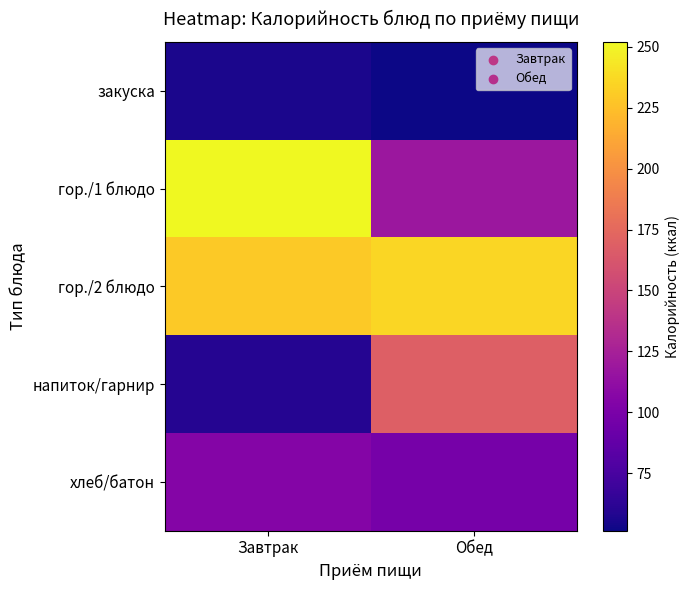

What is the difference between the highest and lowest values at Обед?

184.4